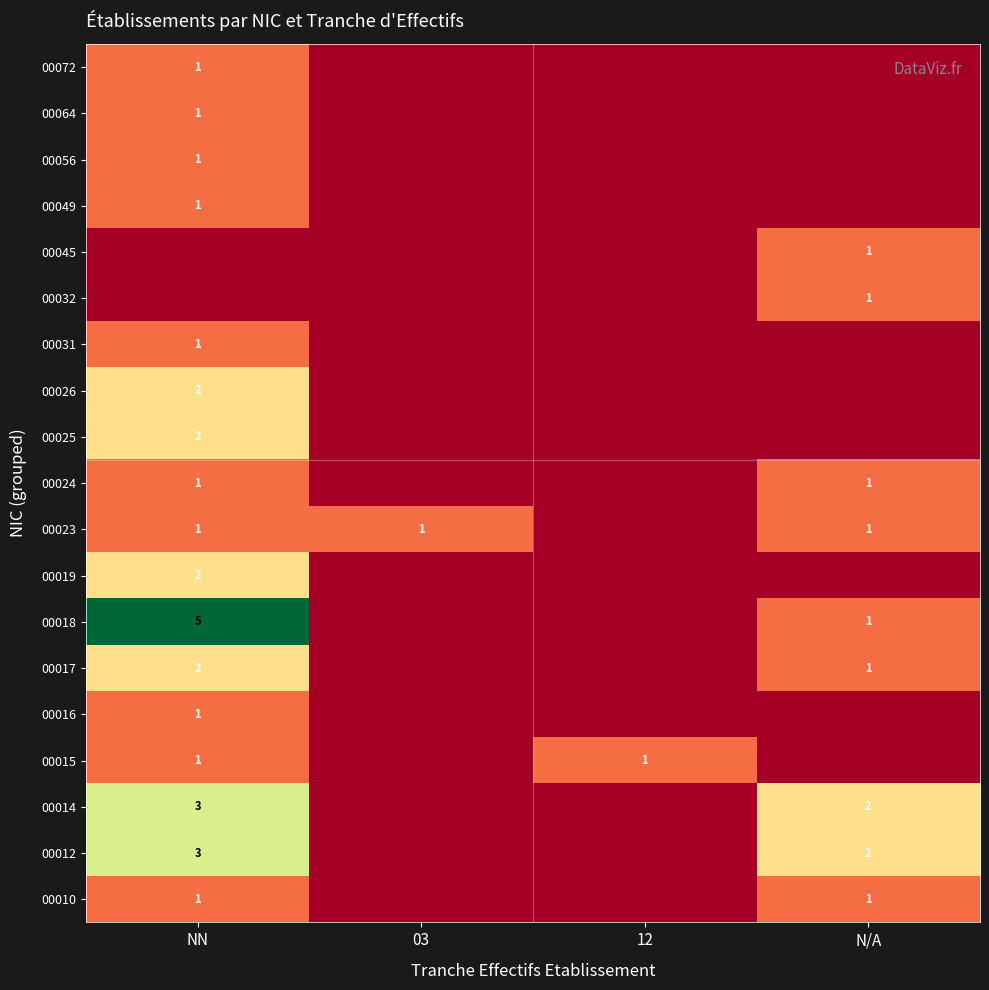

Between 12 and NN, which is larger?

NN